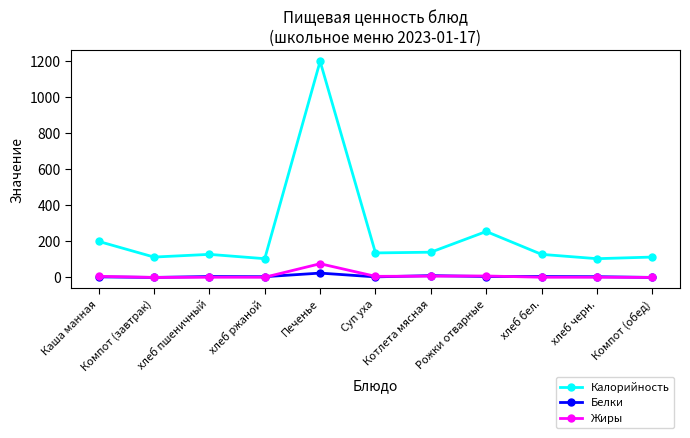

How many lines are shown in the chart?

3